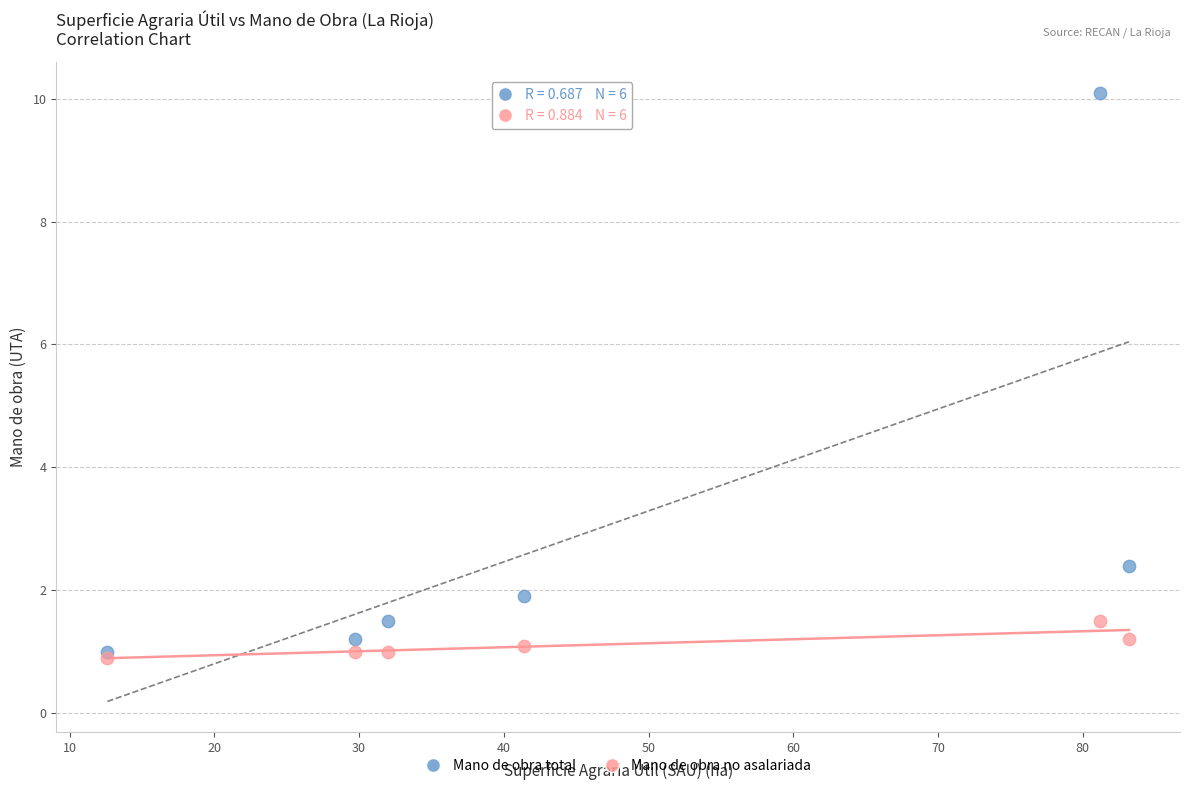

Across all series, what Y value is closest to 5?

2.4